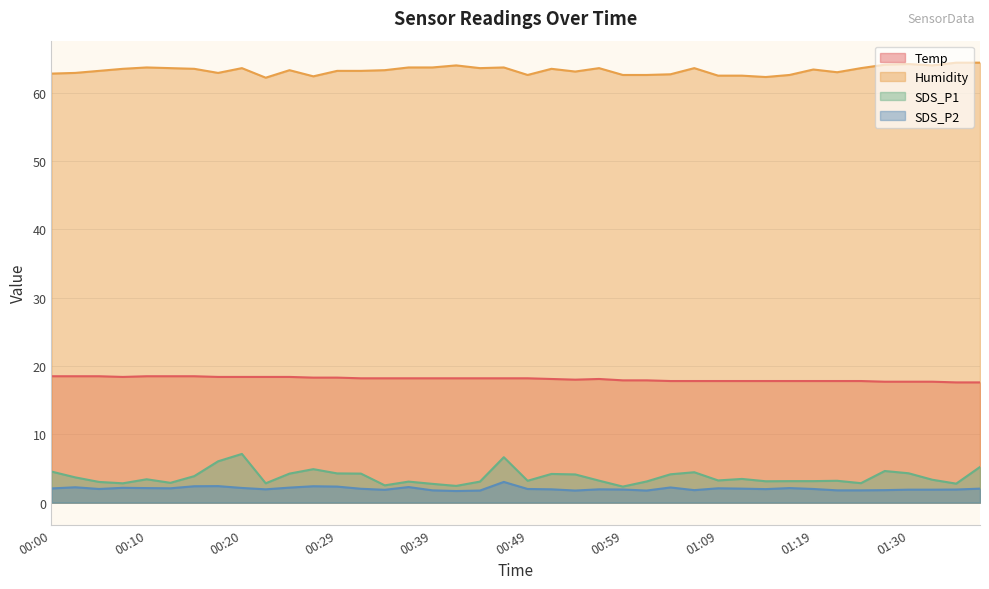

Which category has the highest value in the SDS_P2 series?

00:47